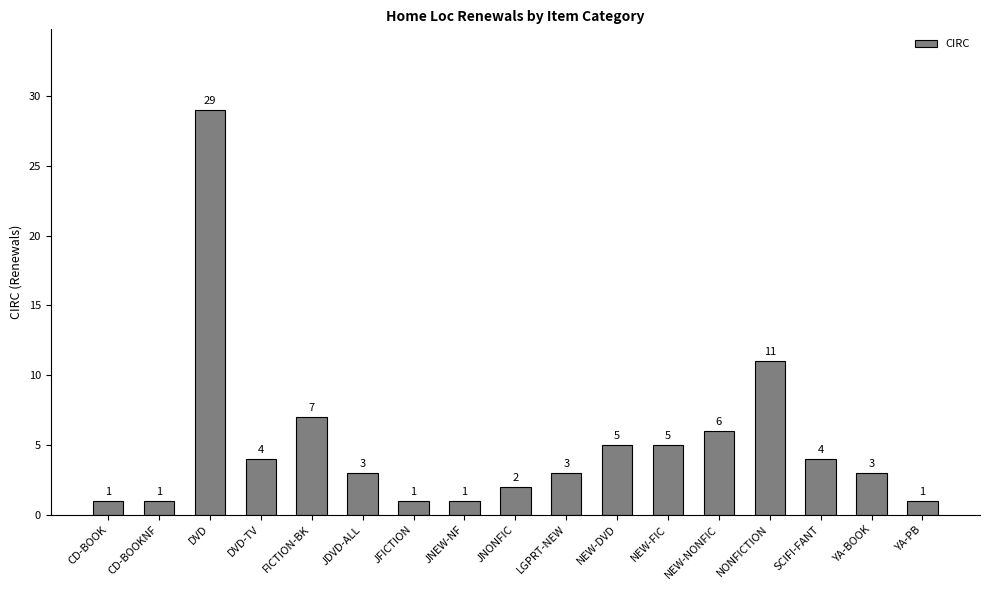

What is the sum of the values at NONFICTION and YA-PB?

12